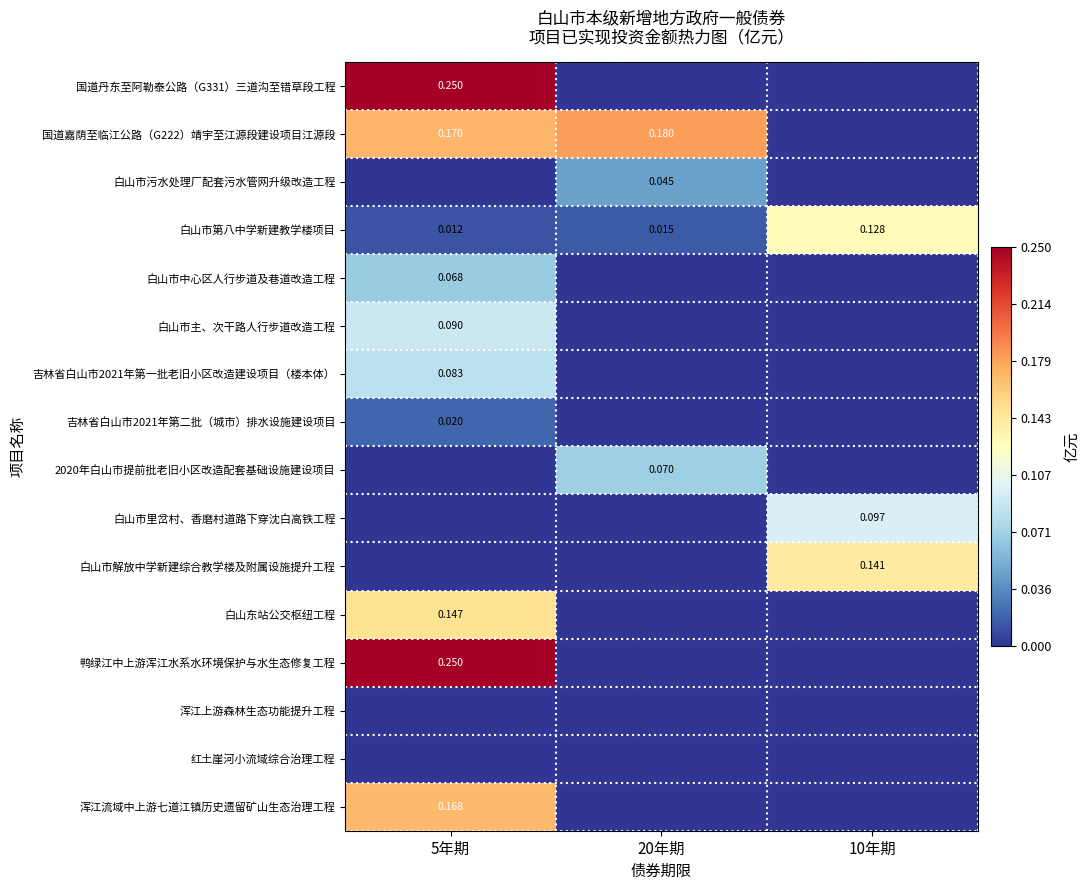

Is the value of 国道嘉荫至临江公路（G222）靖宇至江源段建设项目江源段 at 20年期 greater than the value of 白山东站公交枢纽工程 at 5年期?

Yes